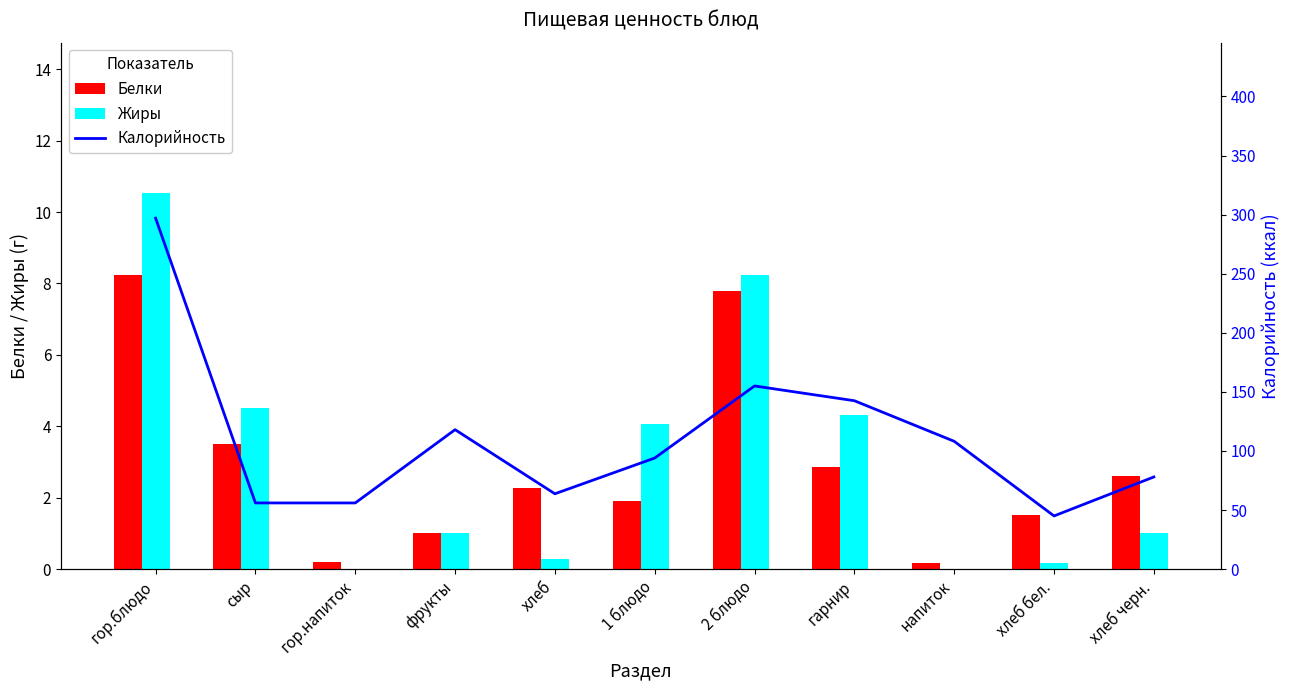

True or false: Калорийность has a value of 183.4 at напиток.

False